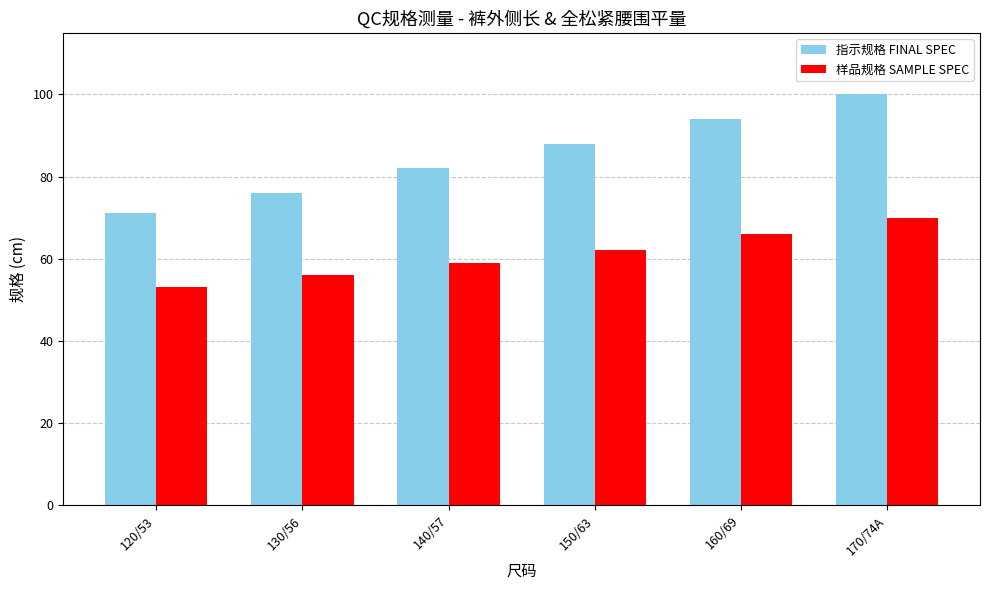

What is the difference between the highest and lowest values at 130/56?

20